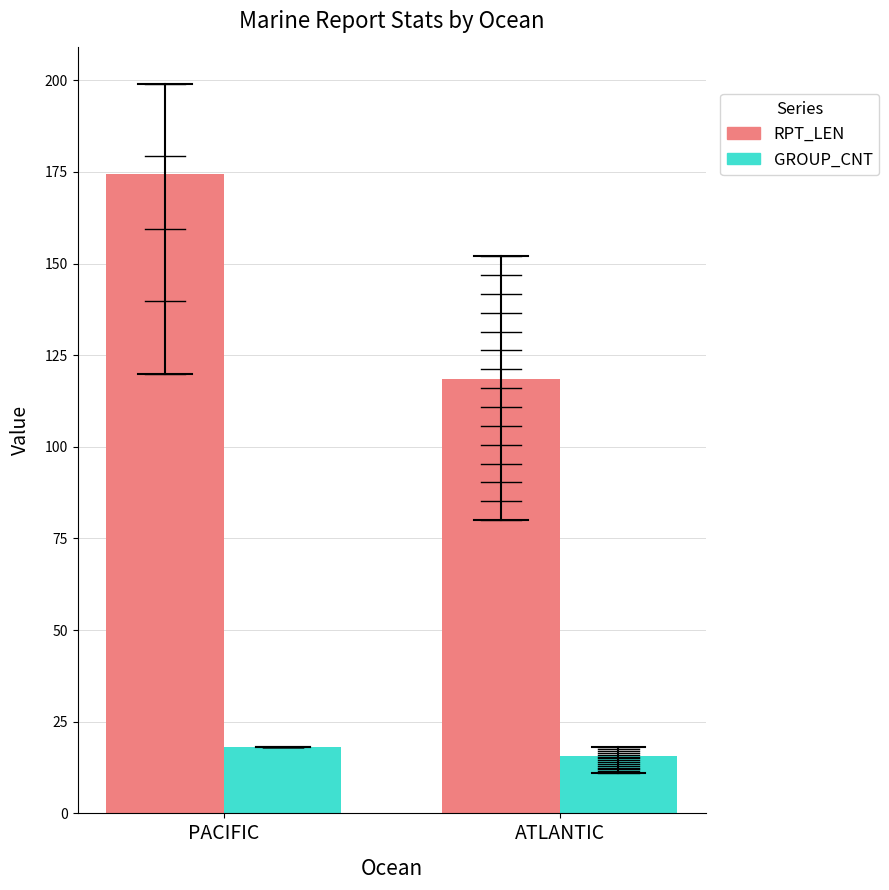

Reading left to right, list all the values displayed in this chart.

RPT_LEN: PACIFIC=174.4	ATLANTIC=118.5
GROUP_CNT: PACIFIC=18.0	ATLANTIC=15.6